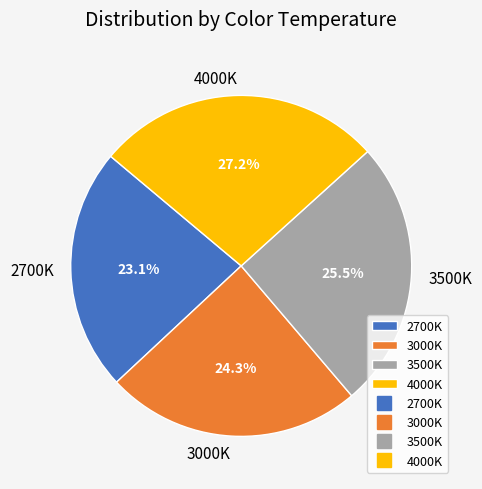

What percentage is the 2700K slice, to the nearest percent?

23%